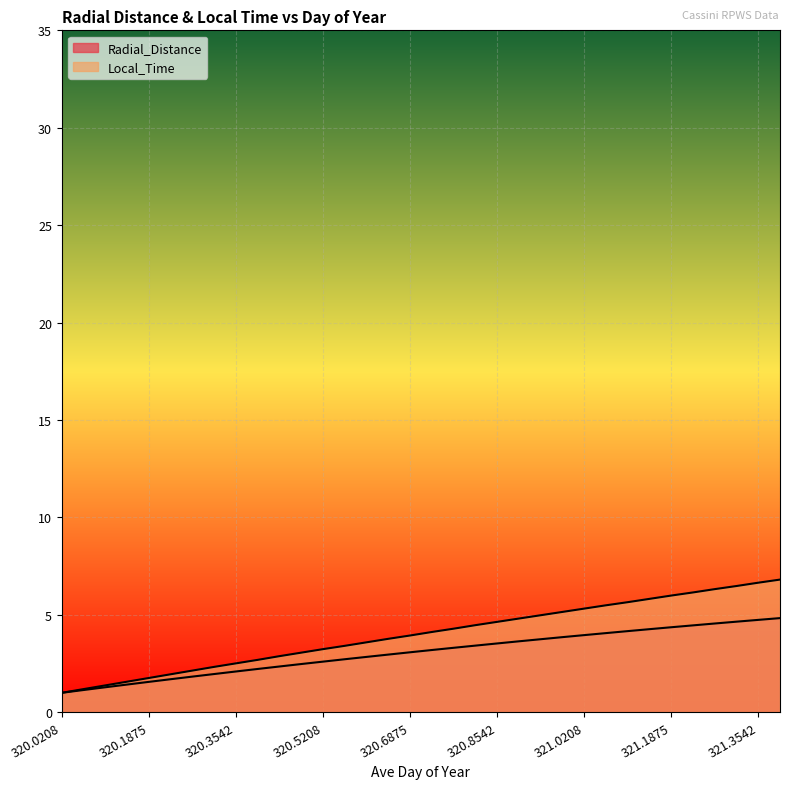

True or false: Radial_Distance has a value of 4.1 at 320.6458.

False